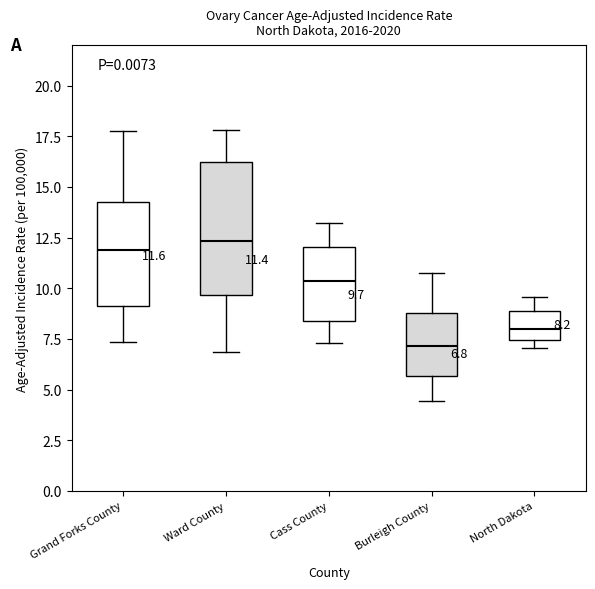

Comparing the boxes themselves (not the whiskers), which one is the tallest?

Ward County